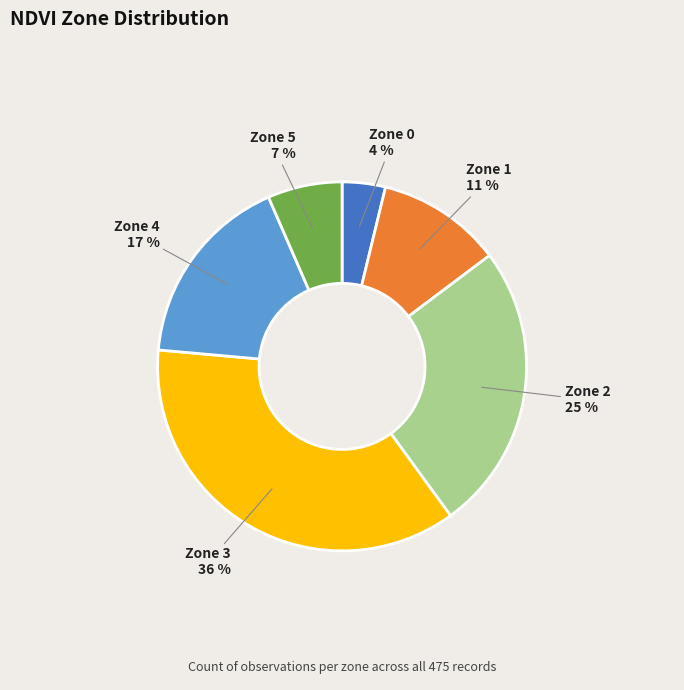

Which slice is the largest?

Zone 3